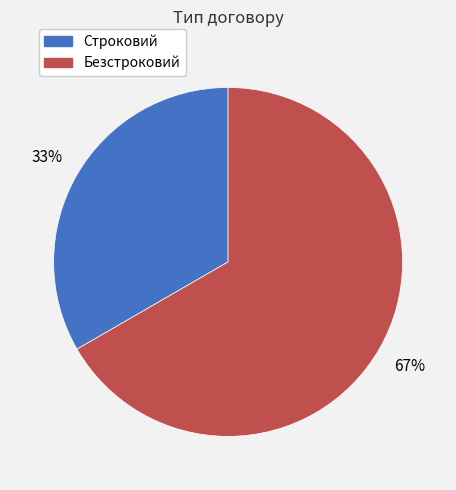

How many segments does this pie chart have?

2